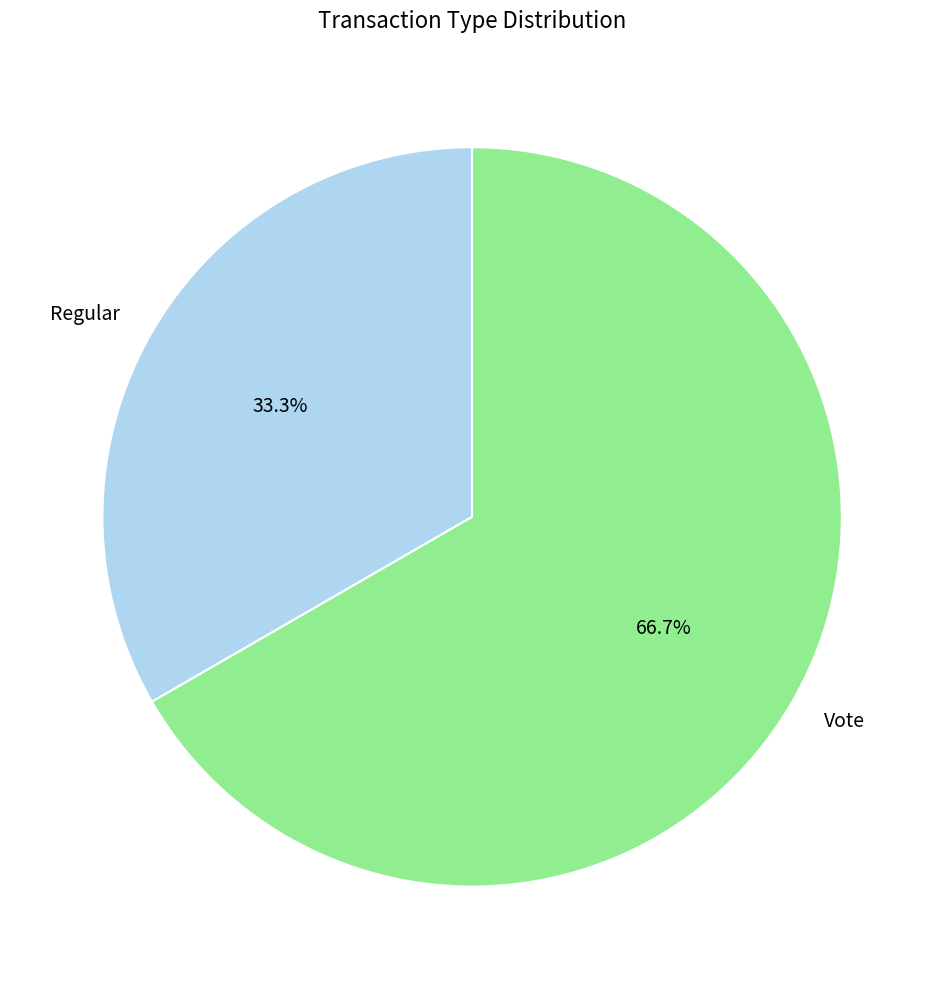

Between Vote and Regular, which is larger?

Vote